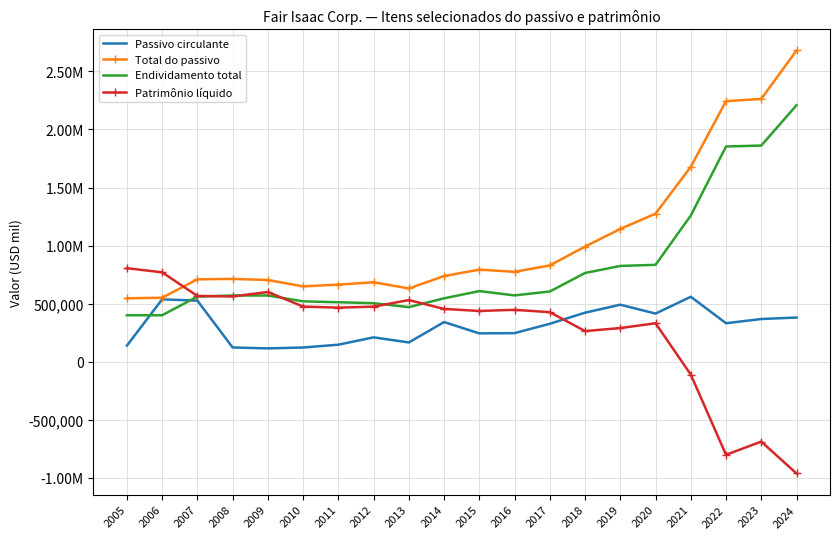

Which series has the widest spread of values?

Total do passivo